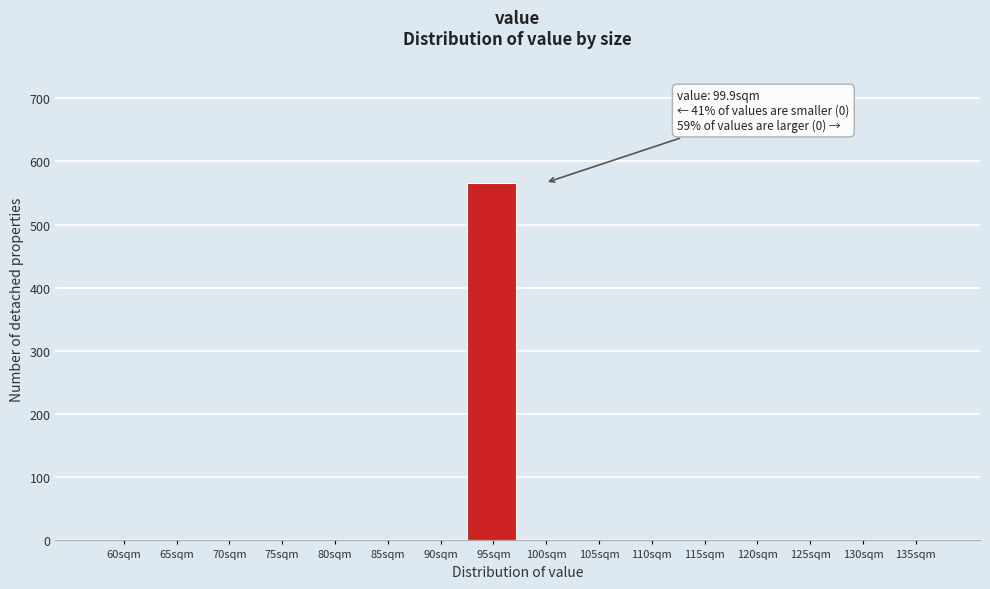

Reading left to right, transcribe all the data shown in this chart.

60sqm=0	65sqm=0	70sqm=0	75sqm=0	80sqm=0	85sqm=0	90sqm=0	95sqm=566	100sqm=0	105sqm=0	110sqm=0	115sqm=0	120sqm=0	125sqm=0	130sqm=0	135sqm=0